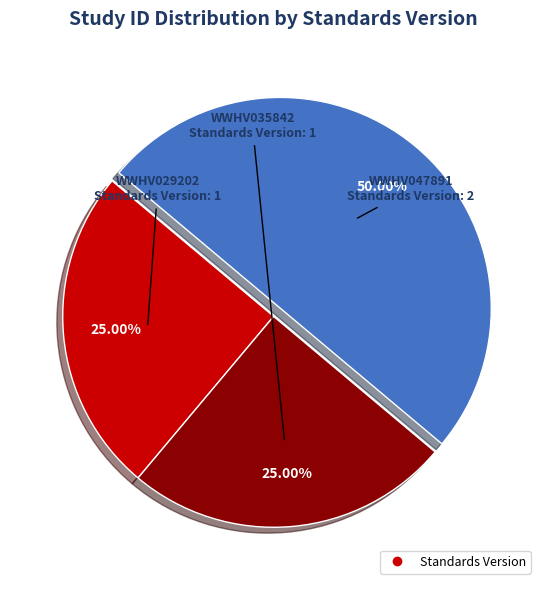

How many slices are in this pie chart?

3